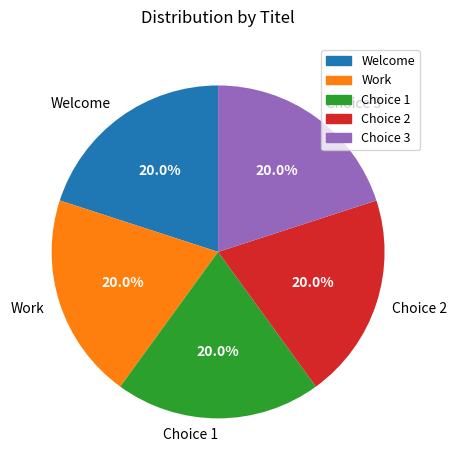

Is there a majority slice in this chart?

No